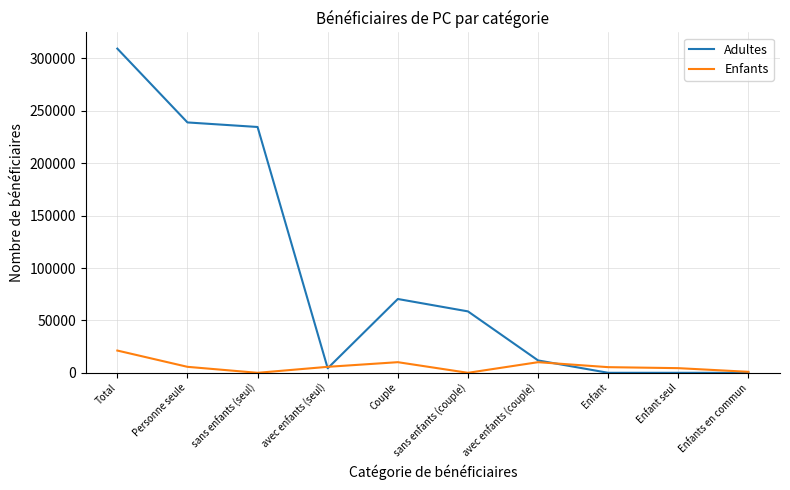

At which category is the sum across all series the highest?

Total